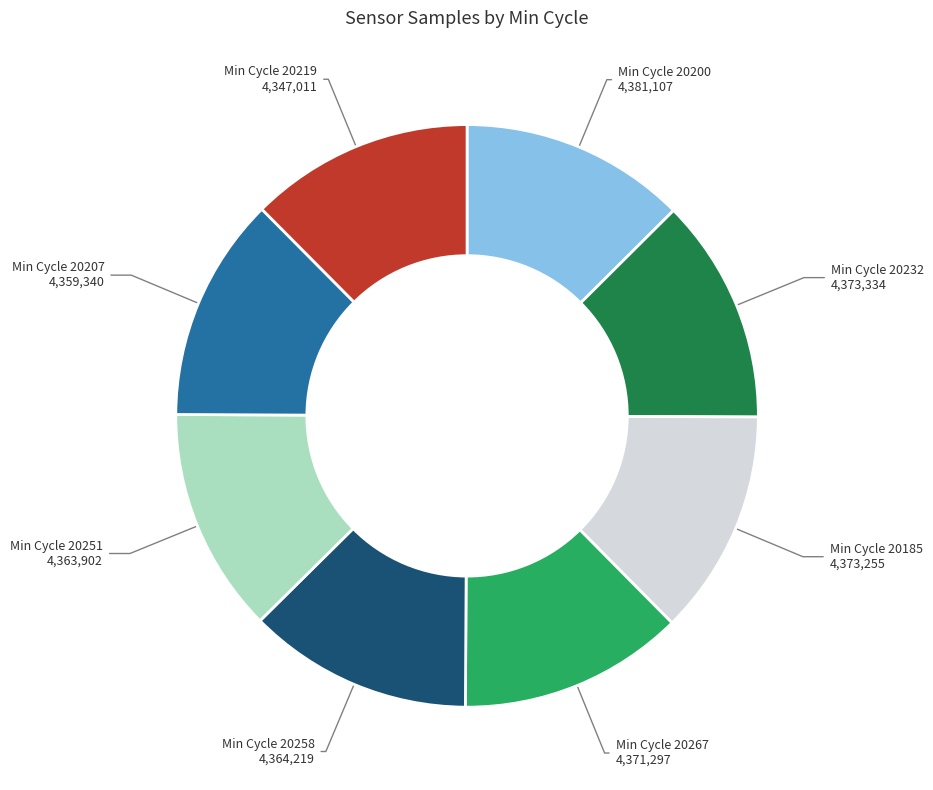

Approximately how many times larger is the value at Min Cycle 20267 4,371,297 compared to Min Cycle 20232 4,373,334?

1.0